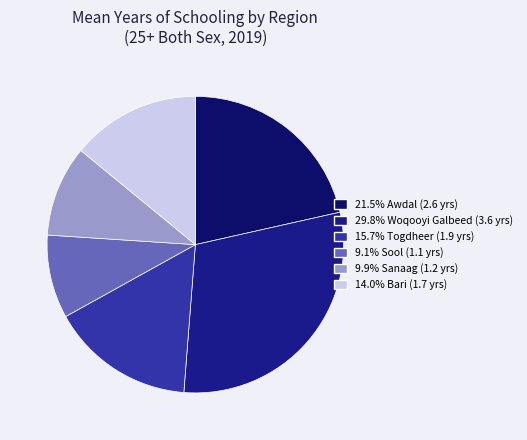

How many slices are in this pie chart?

6